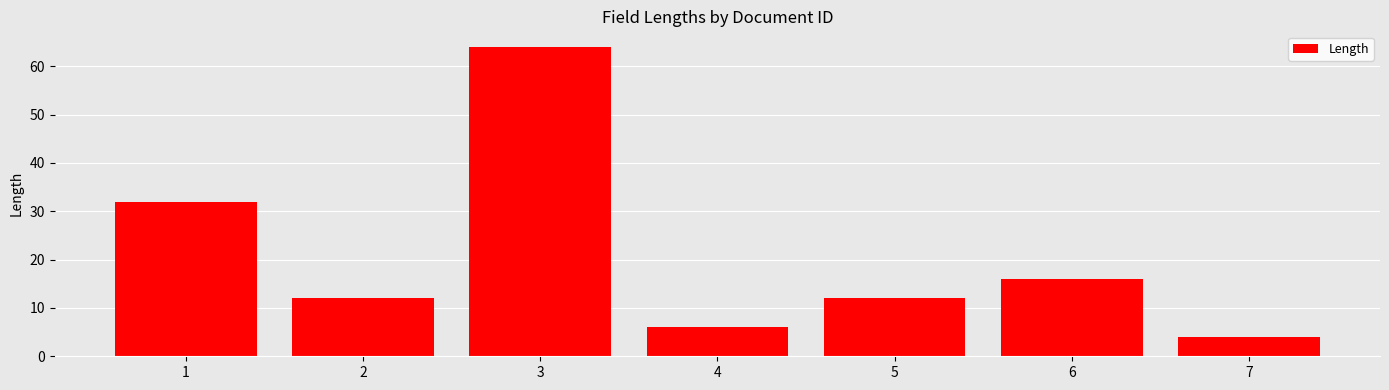

Is it true that the value at 2 is 18?

False